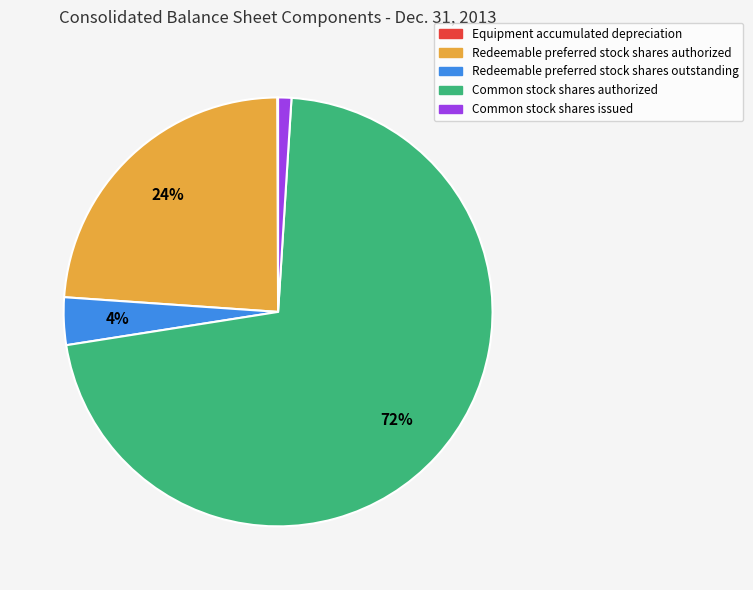

Is it true that Redeemable preferred stock shares outstanding is 15% of the pie?

False